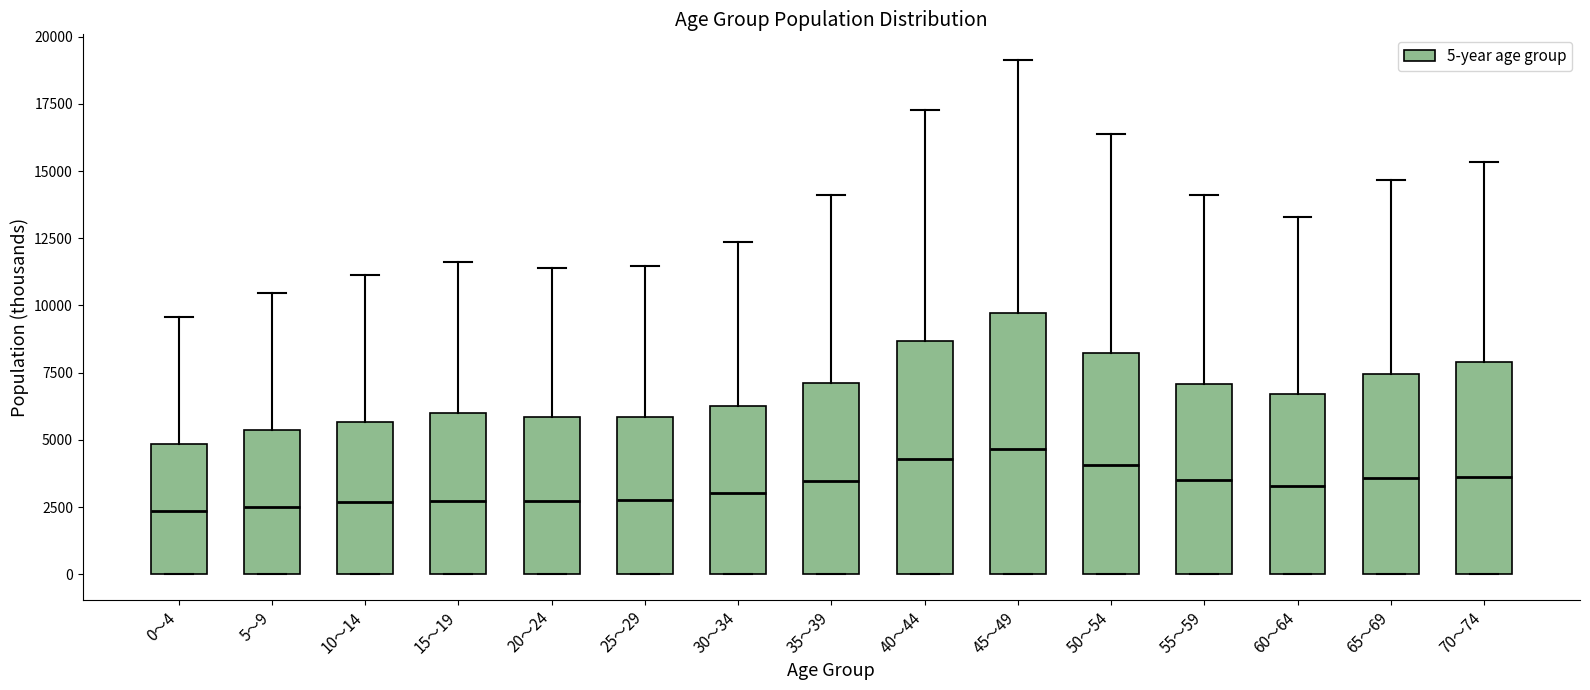

Comparing the boxes themselves (not the whiskers), which one is the tallest?

45～49